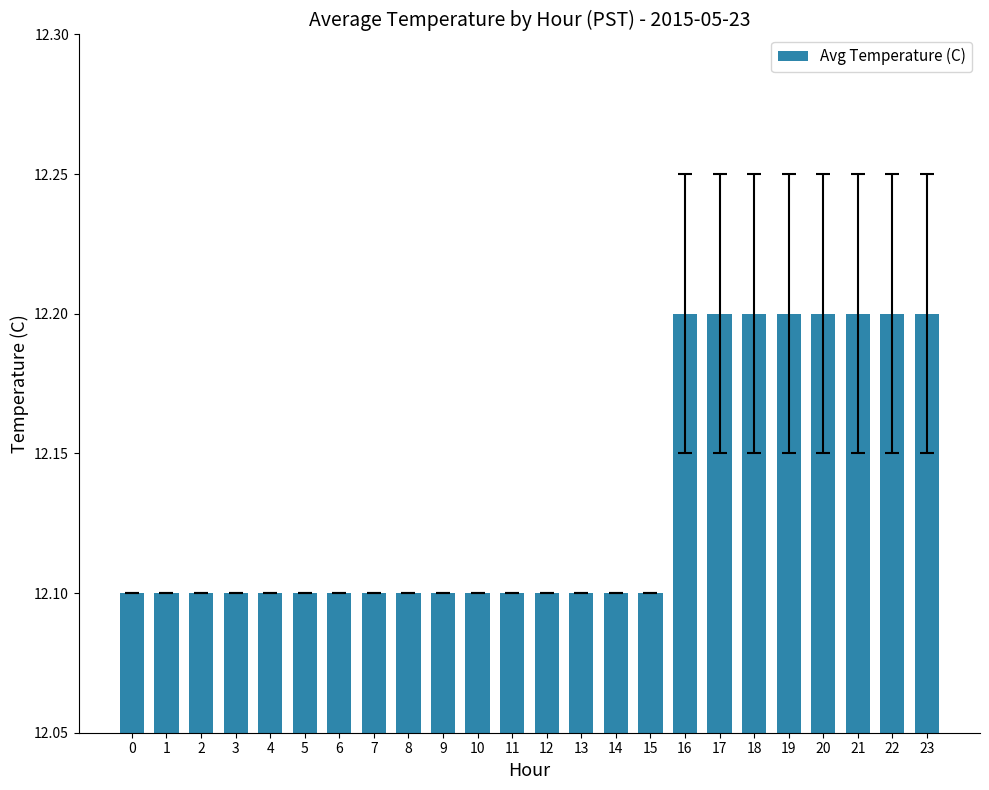

What is the average value?

12.1